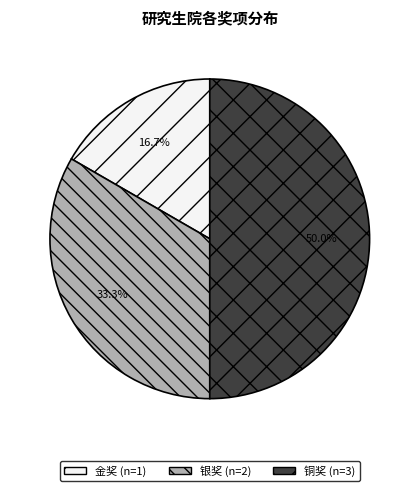

To the nearest percent, what is the difference between the 铜奖 and 金奖 slice percentages?

33%